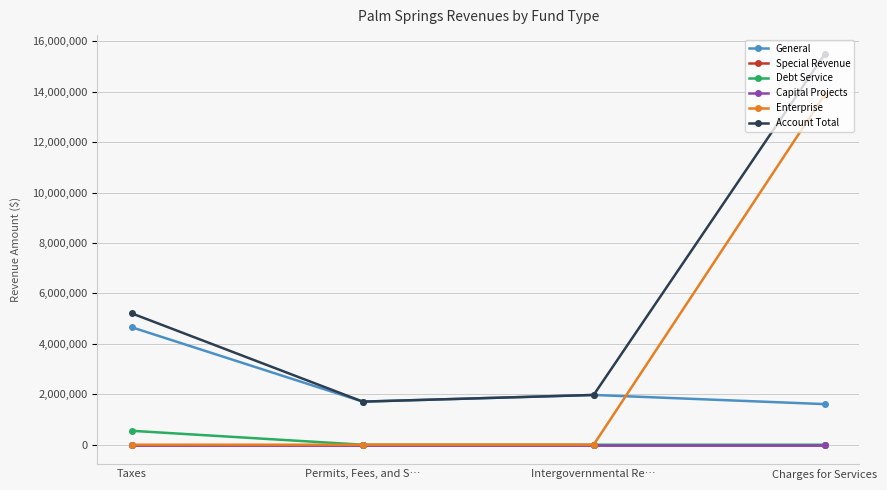

Is it true that Debt Service equals 0 at Charges for Services?

True